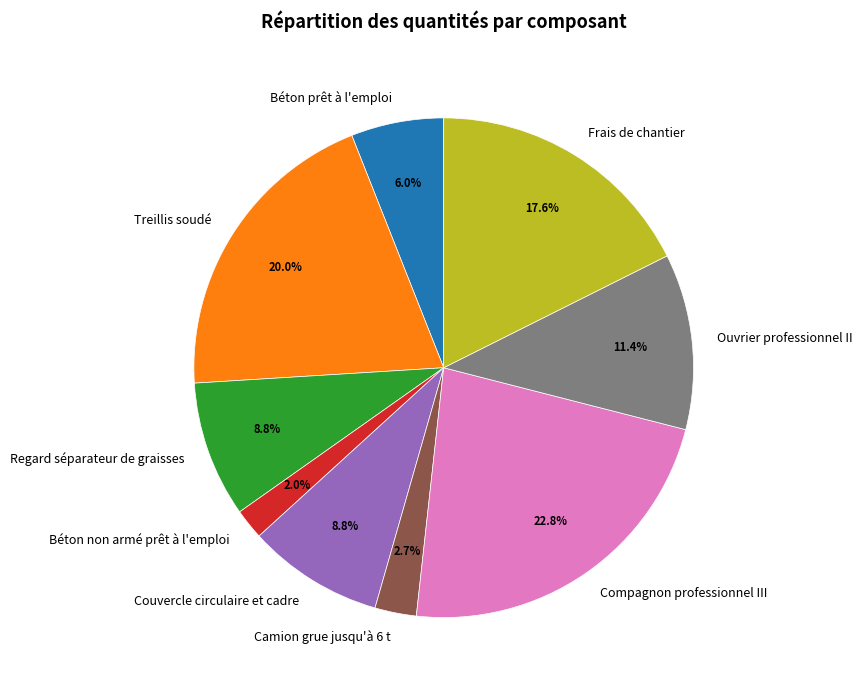

Combined, what portion of the pie is Compagnon professionnel III and Regard séparateur de graisses?

31.6%